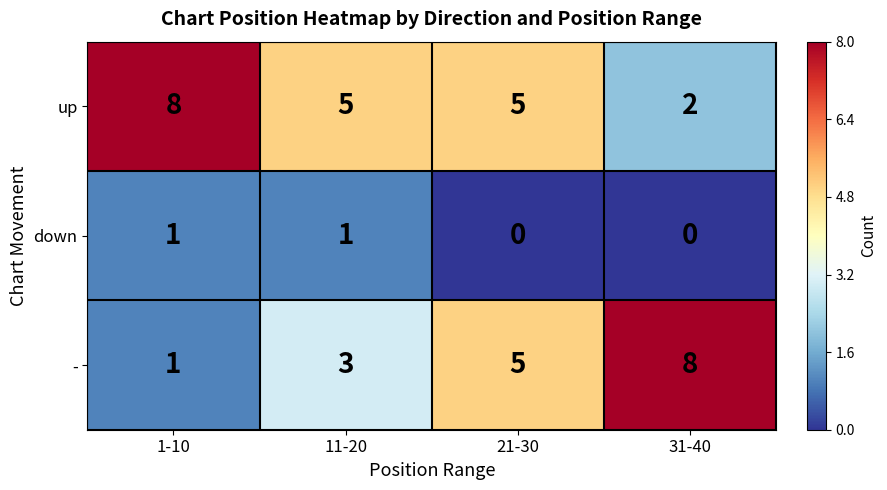

Is it true that up equals 2 at 21-30?

False